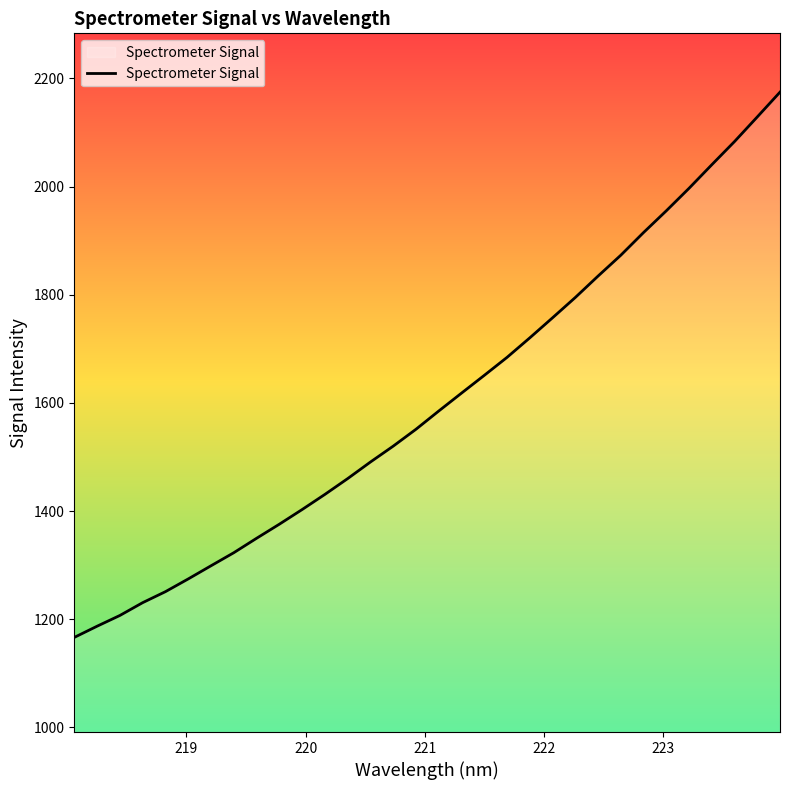

Reading left to right, transcribe all the data shown in this chart.

1166.4	1187.1	1206.9	1230.6	1251.0	1274.5	1298.8	1323.0	1349.7	1375.7	1402.8	1430.8	1460.0	1490.7	1520.1	1551.3	1585.0	1618.1	1650.9	1684.2	1720.3	1757.4	1794.9	1834.5	1873.1	1915.0	1955.2	1996.8	2040.4	2083.3	2128.8	2174.6